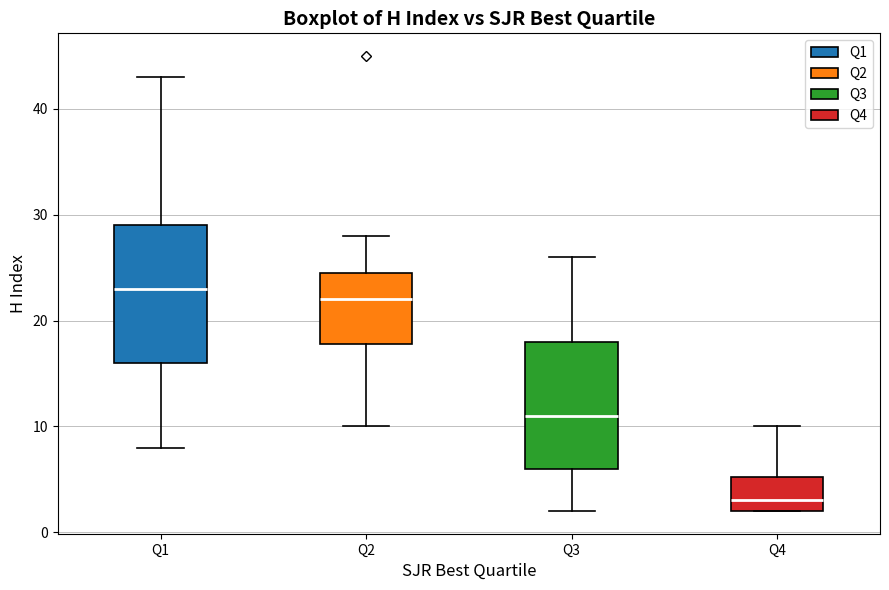

Comparing the boxes themselves (not the whiskers), which one is the tallest?

Q1